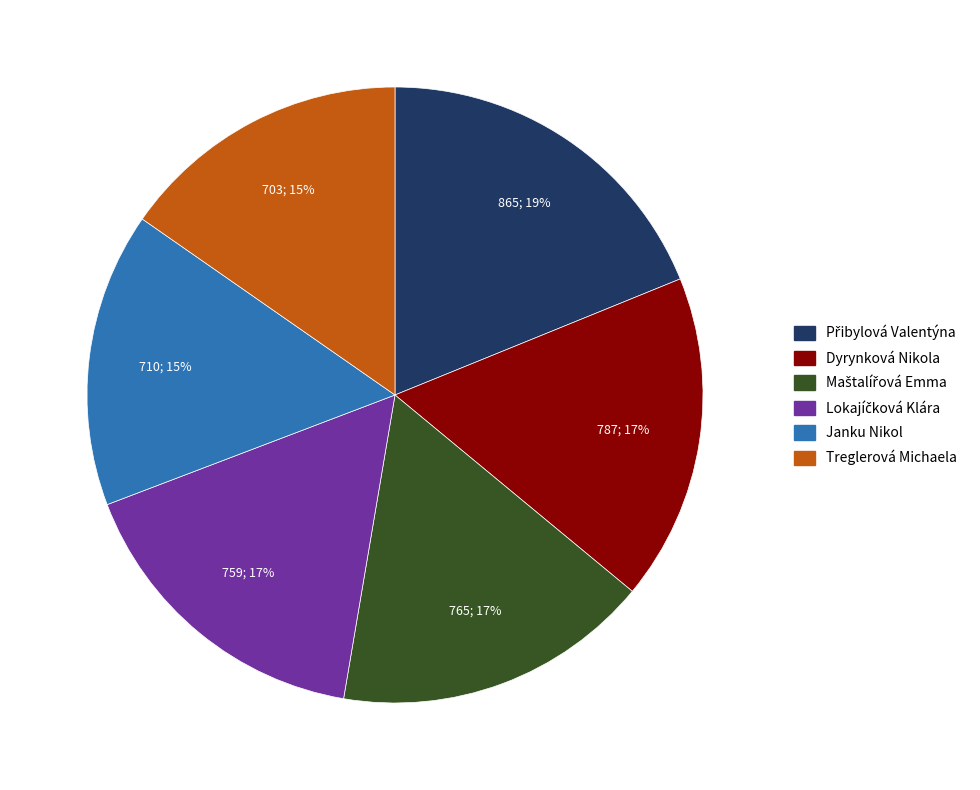

Approximately how many times larger is the value at Janku Nikol compared to Dyrynková Nikola?

0.9